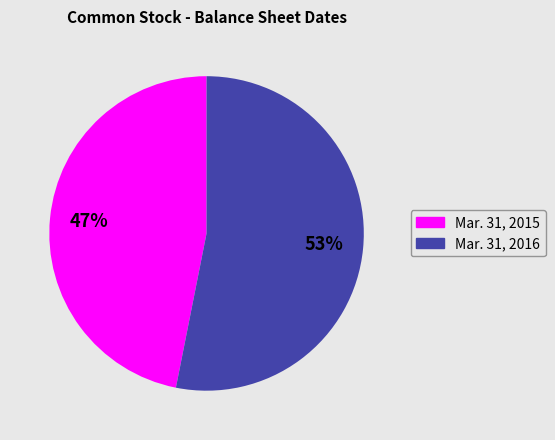

Approximately how many times larger is the value at Mar. 31, 2016 compared to Mar. 31, 2015?

1.1